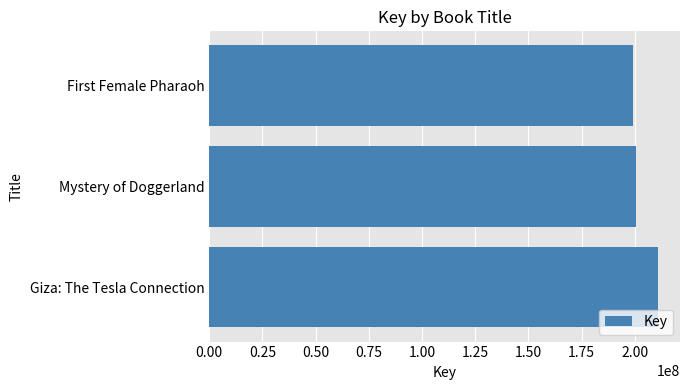

True or false: the data shows 210652412 at Giza: The Tesla Connection.

True